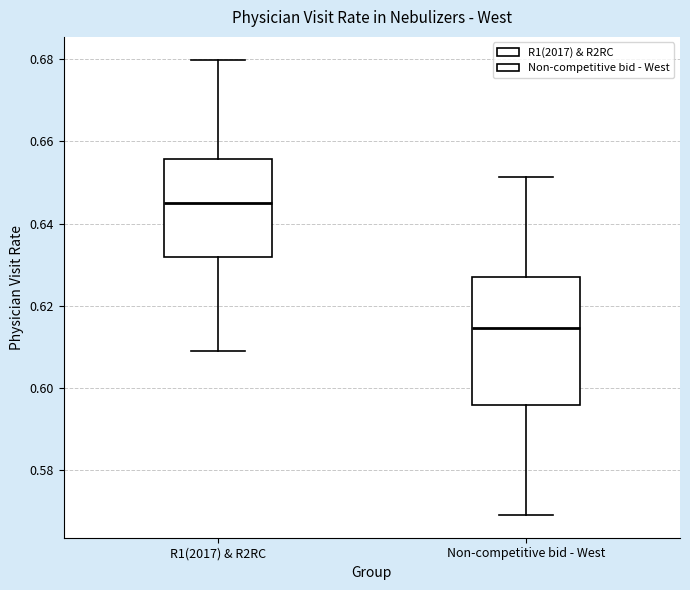

Where does the lower whisker of the box for R1(2017) & R2RC end on the y-axis? The values are not printed on the chart, so give them approximately, as read against the axis.

0.608